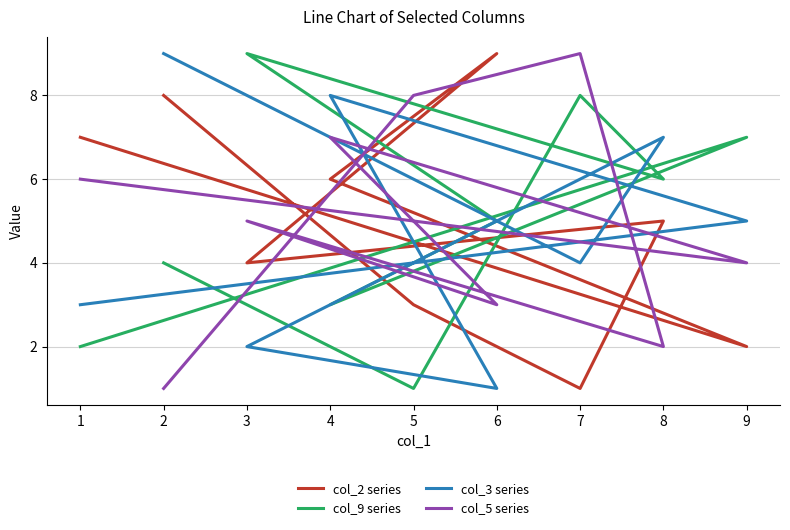

What is the difference between the highest and lowest values at 4?

5